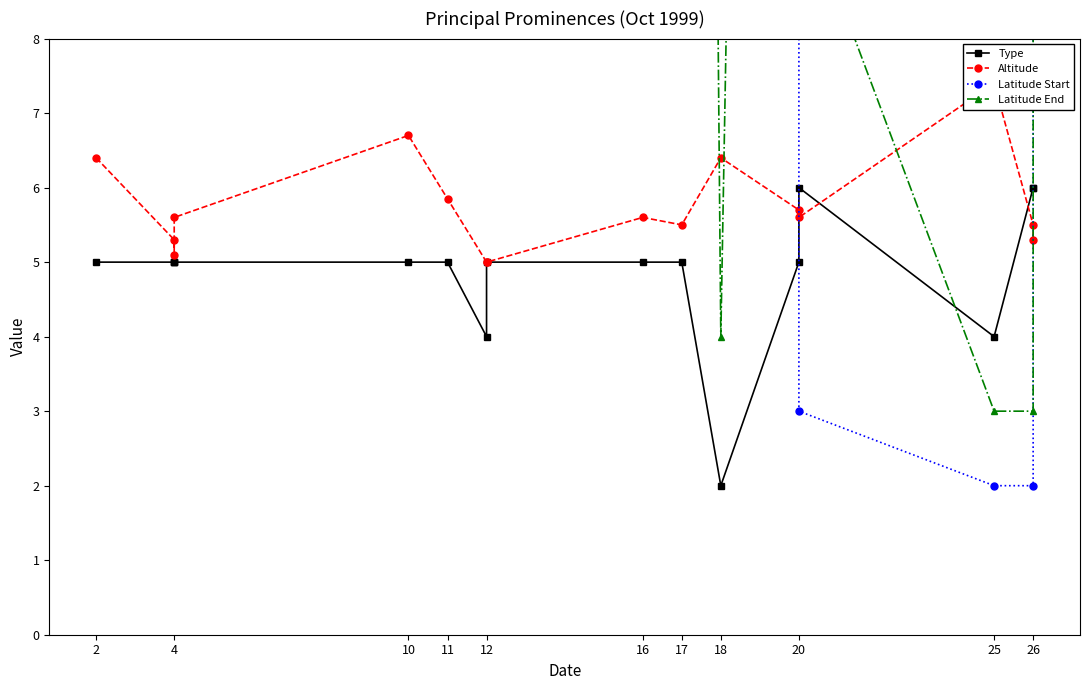

What is the spread (max minus min) of values at 4?

39.0